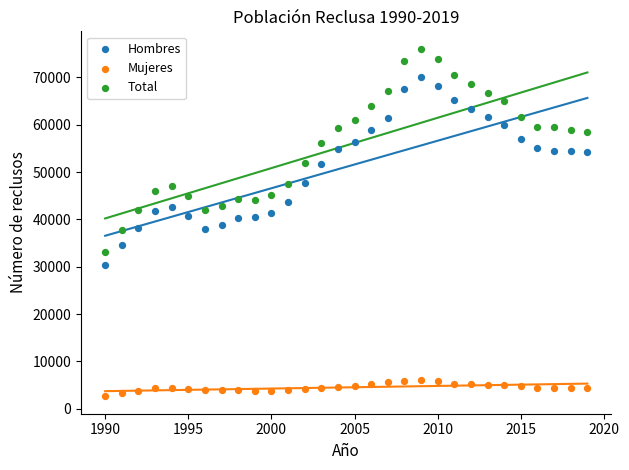

Across all data points, what is the range of Y values (max minus min)?

73475